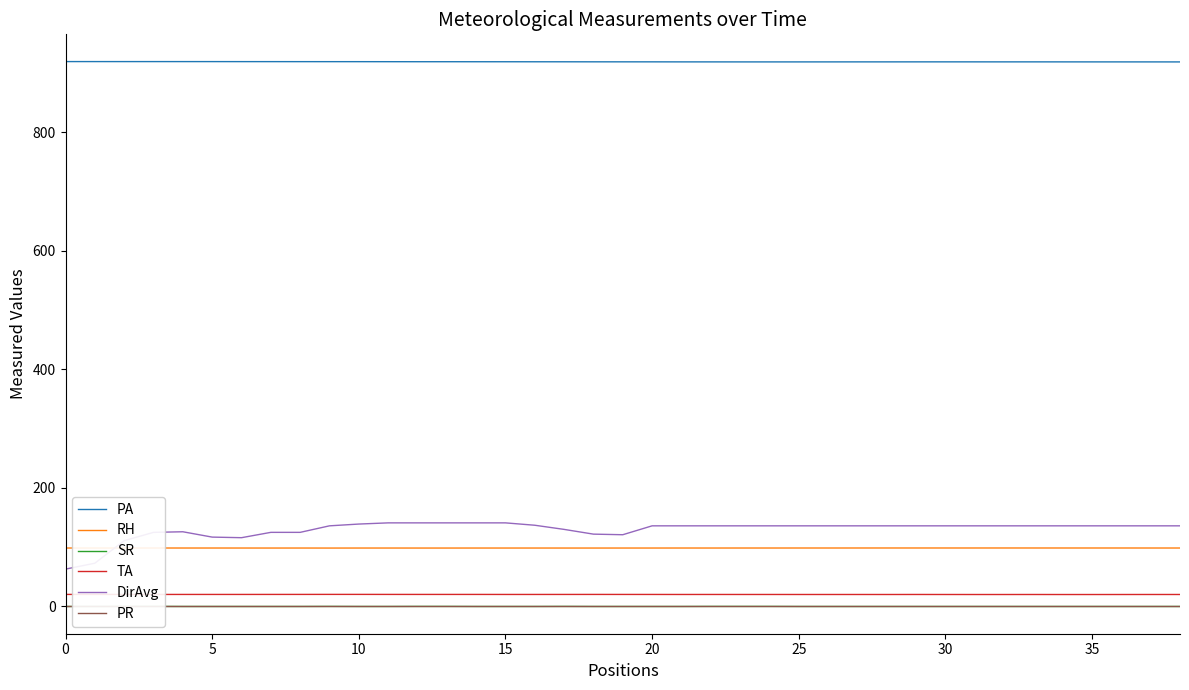

What are all the series names shown in the legend?

PA, RH, SR, TA, DirAvg, PR